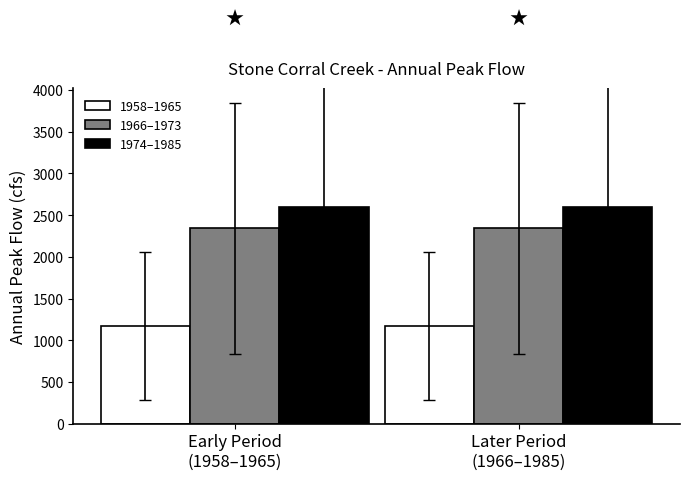

Reading left to right, transcribe all the data shown in this chart.

1958–1965: 1171.6	1171.6
1966–1973: 2345.3	2345.3
1974–1985: 2593.6	2593.6